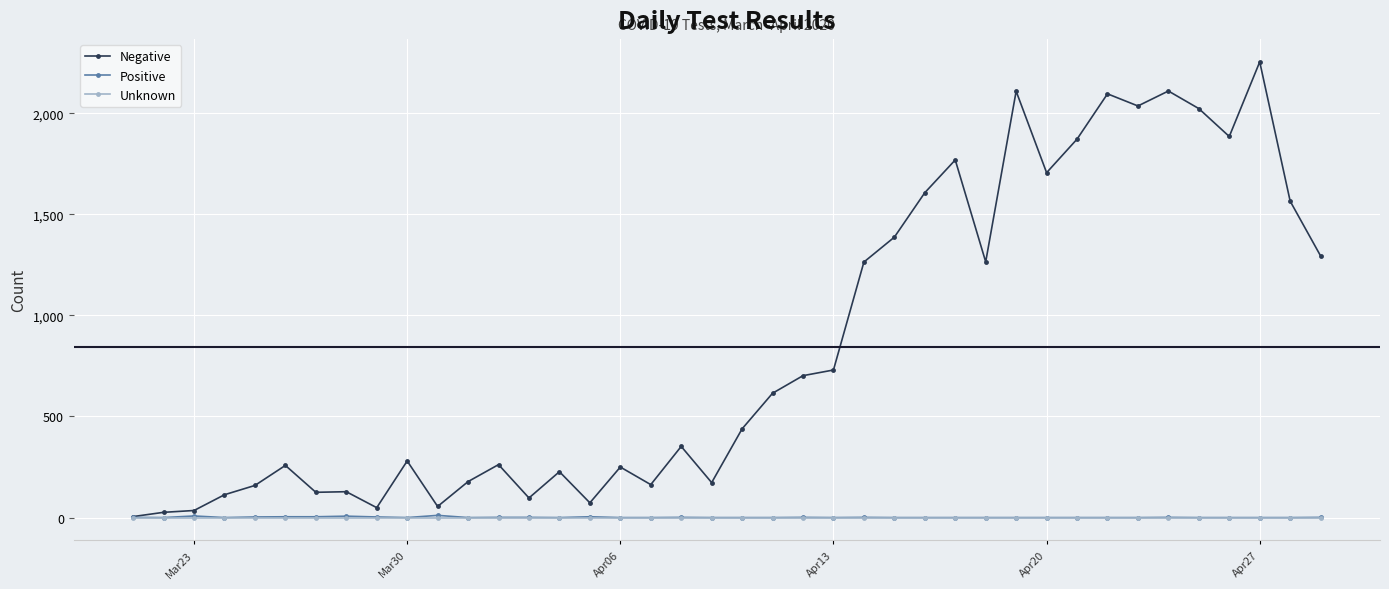

How many values in the Negative series are below 439?

20